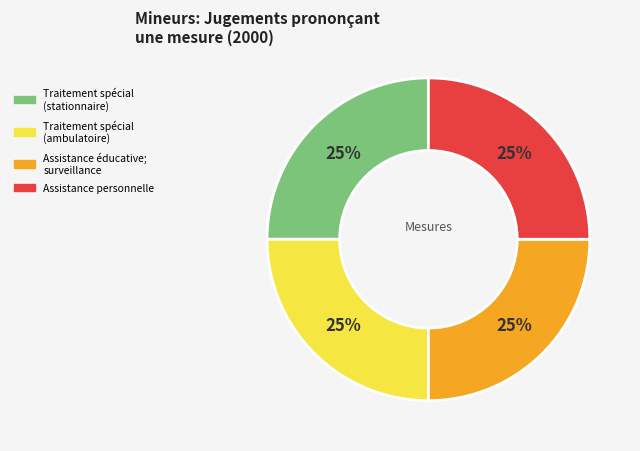

To the nearest percent, what is the average slice percentage?

25%